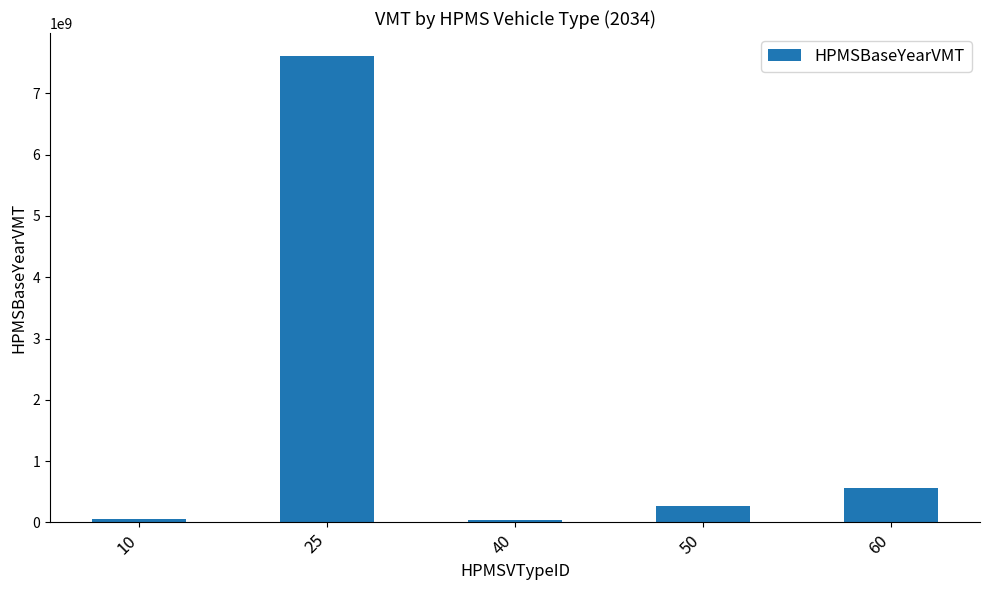

Which category has the highest value across all series?

25